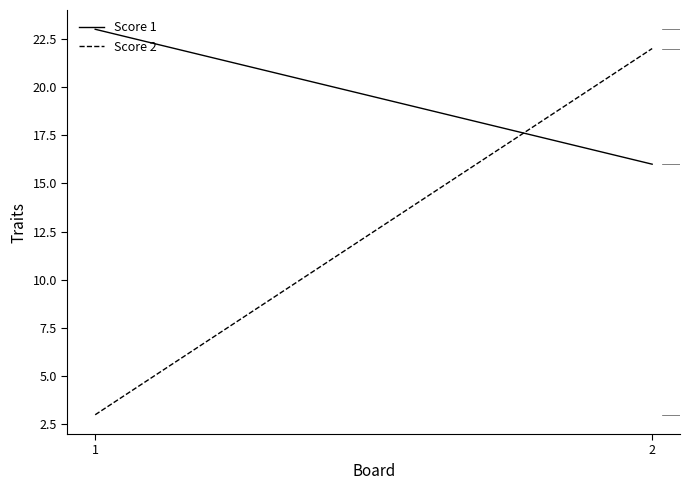

Reading left to right, extract all data points from this chart.

Score 1: 23	16
Score 2: 3	22